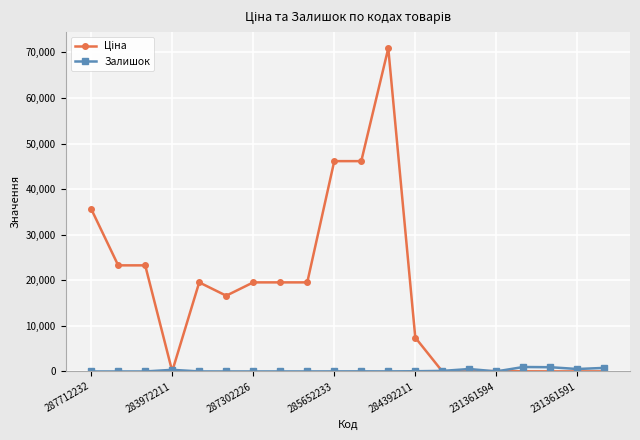

What is the maximum value shown in the chart?

70906.0